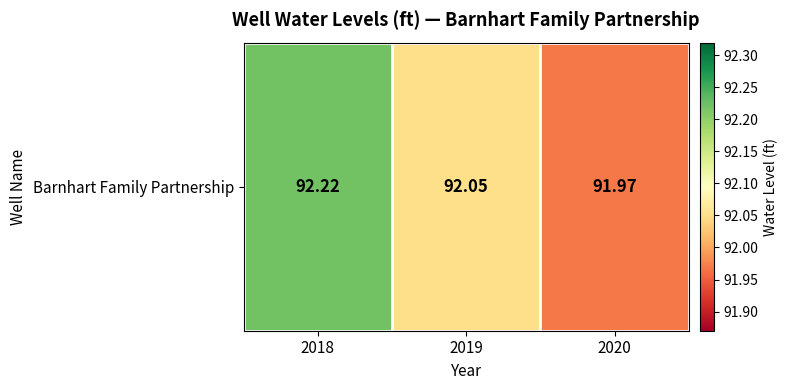

Which has a higher value, 2018 or 2020?

2018